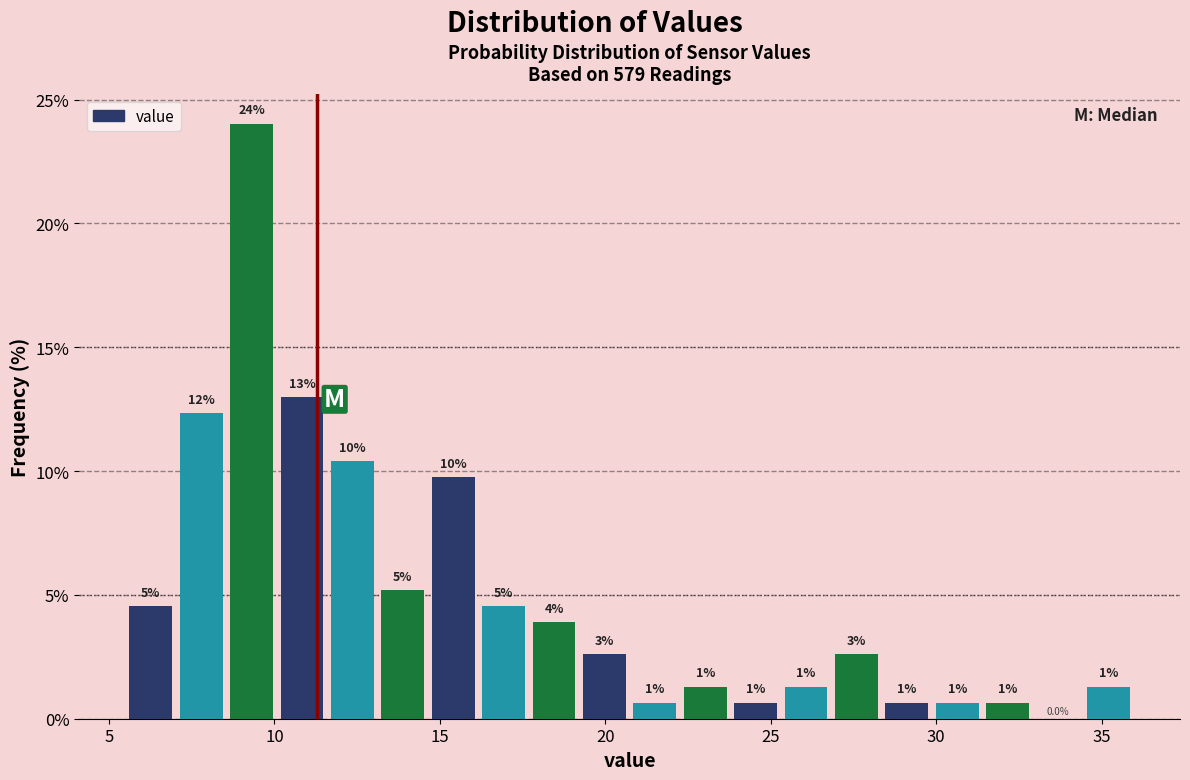

Around what value on the x-axis is the tallest bar? Give the approximate position of its centre, as read against the axis.

9.5